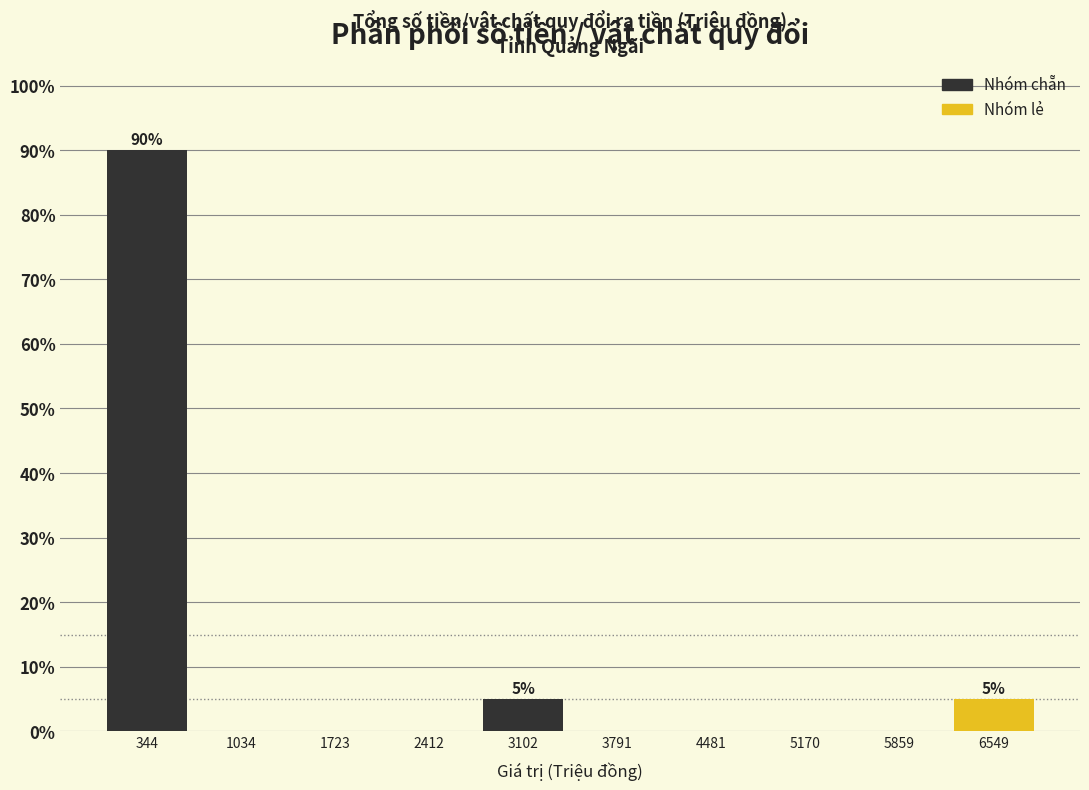

Which range on the x-axis has the tallest bar?

0 to 700